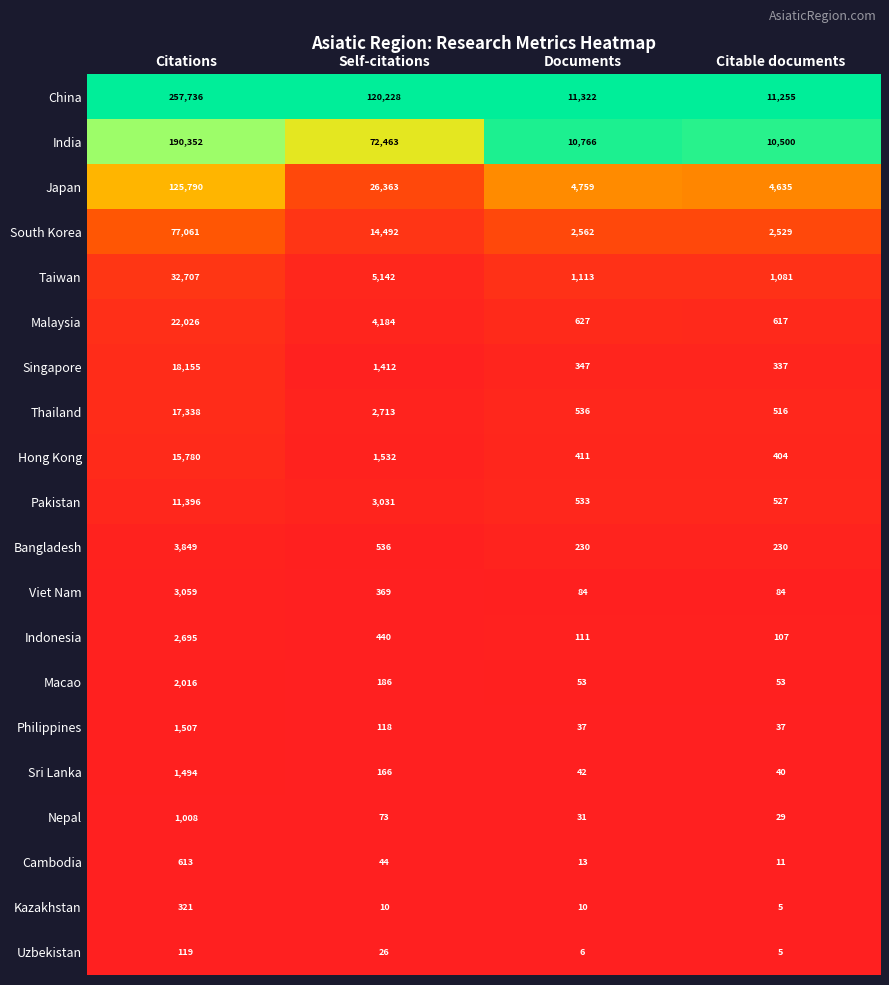

What is the spread (max minus min) of values at Citable documents?

11250